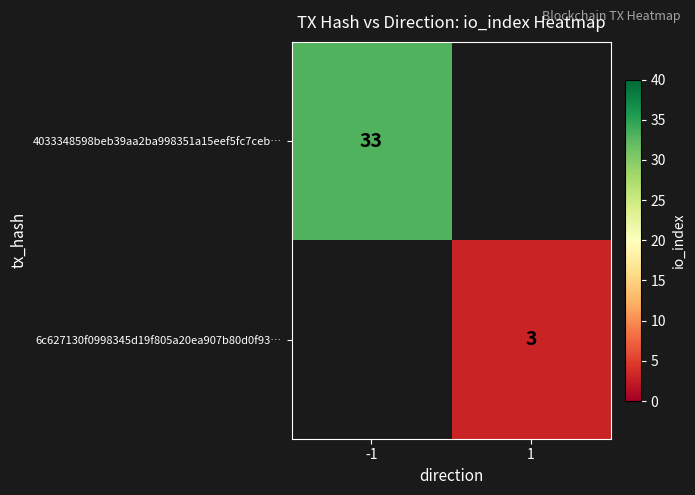

What is the greatest value displayed?

33.0